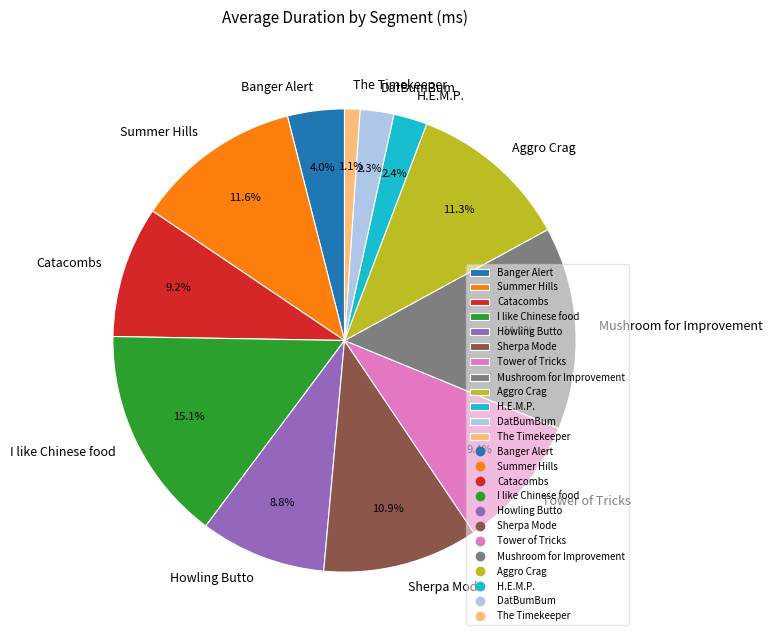

True or false: Catacombs accounts for 1% of the total.

False